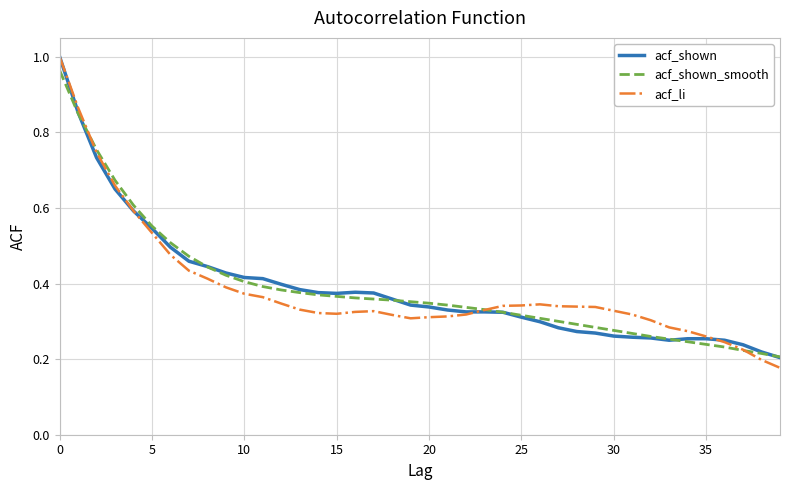

What is the greatest value displayed?

1.0